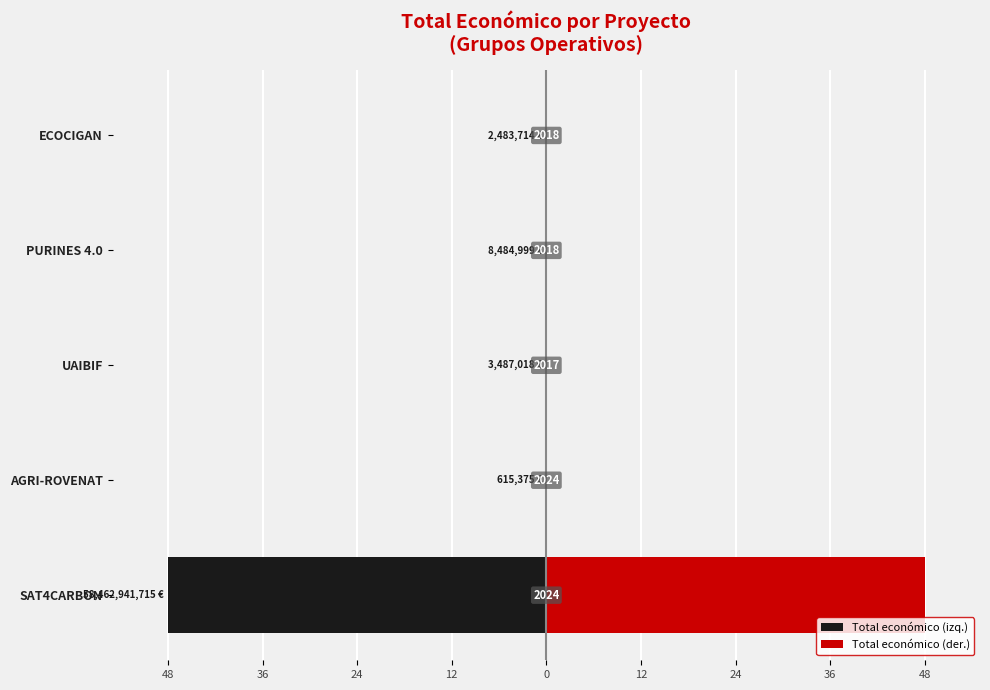

What is the difference between the maximum and minimum values in the Total económico (izq.) series?

48.0